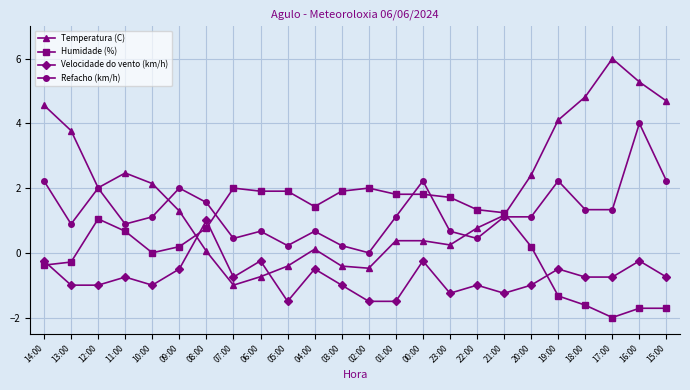

True or false: Humidade (%) has more than 0 interior local peaks.

True